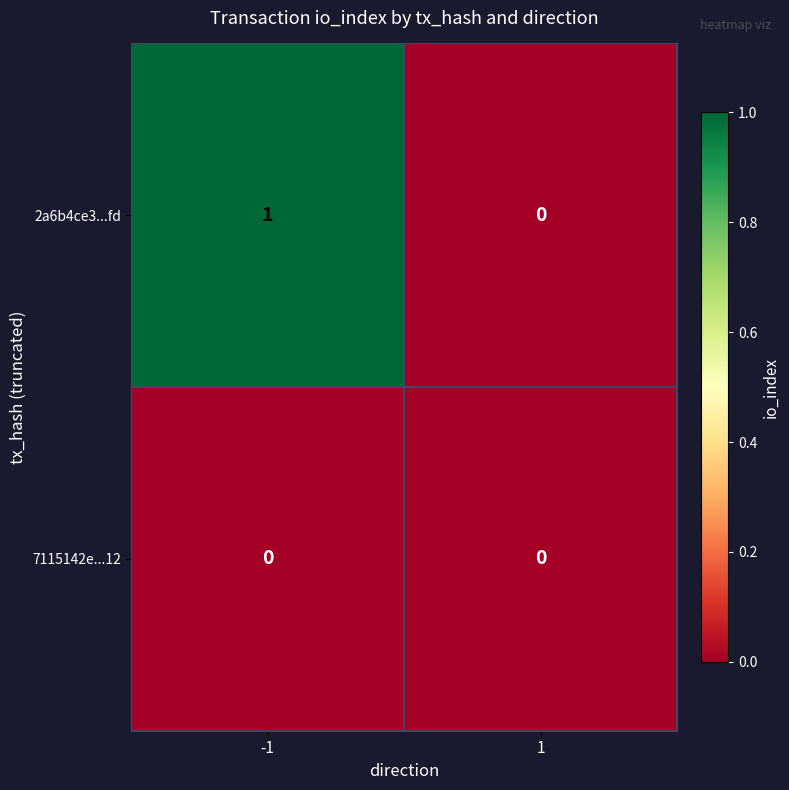

Which category has the highest value across all series?

-1